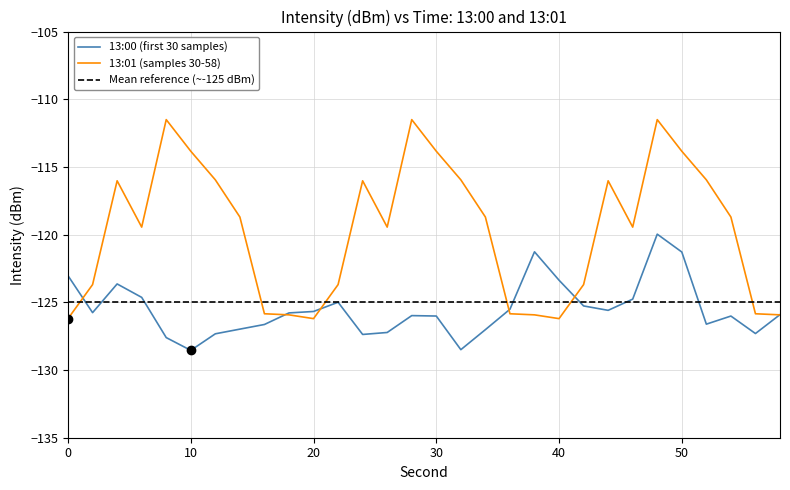

How many lines are shown in the chart?

2